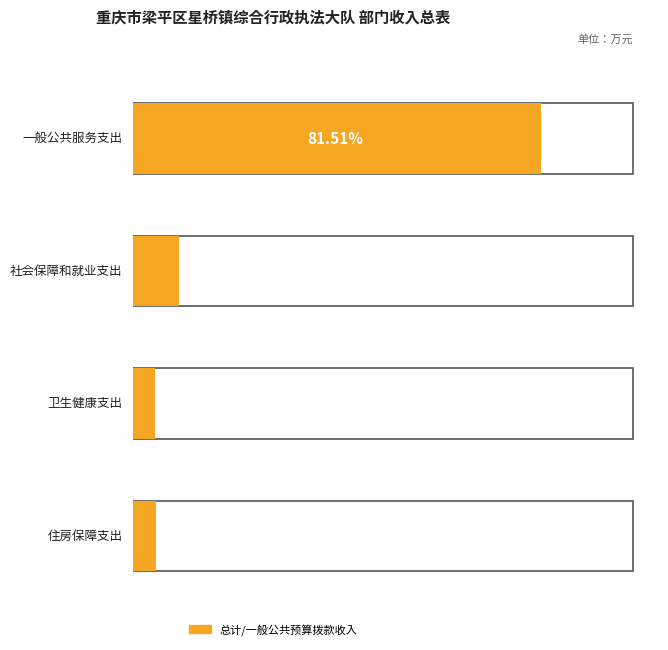

Between 社会保障和就业支出 and 住房保障支出, which series saw the biggest shift?

总计